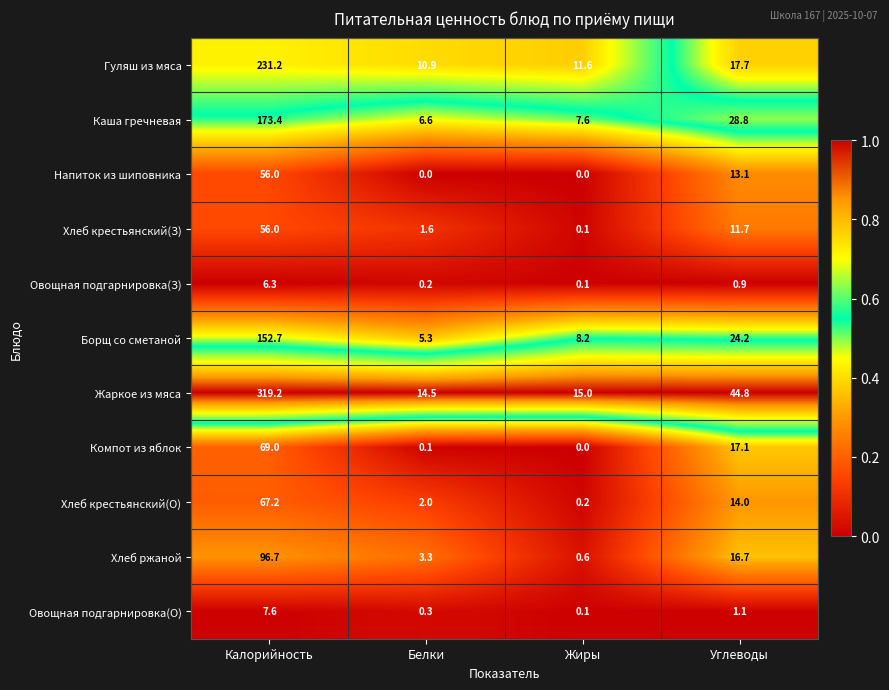

At which category is the sum across all series the highest?

Калорийность